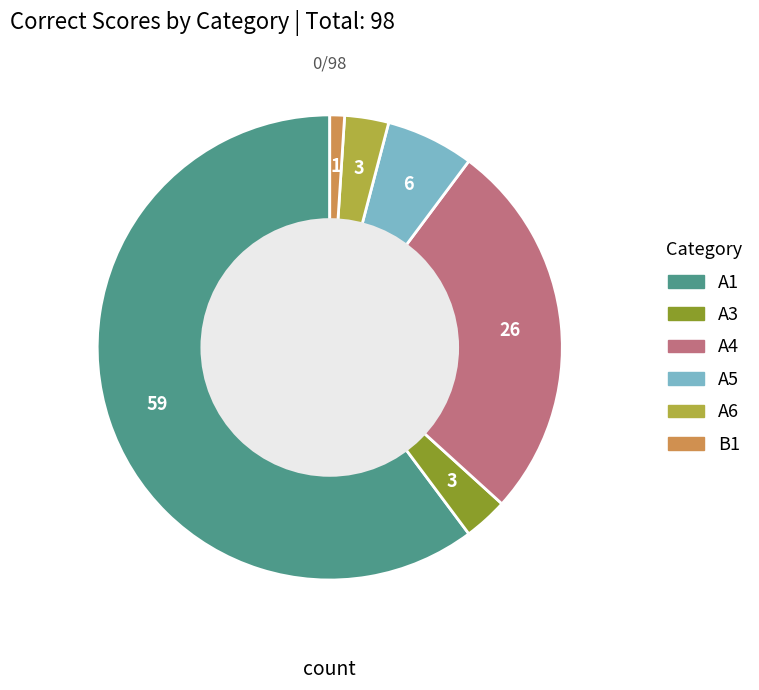

Is it true that A4 is 27% of the pie?

True